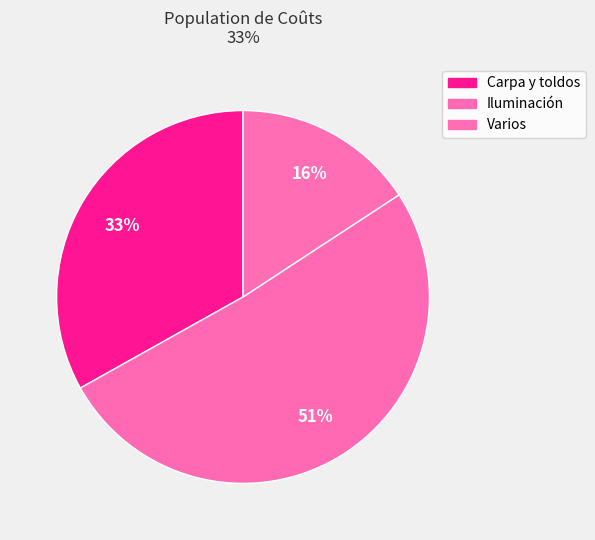

Which category has the biggest portion of the pie?

Iluminación